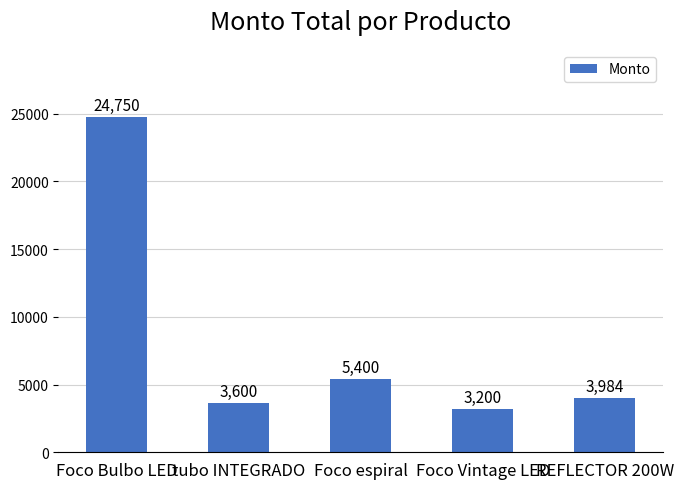

List the labels in order of value, largest first.

Foco Bulbo LED, Foco espiral, REFLECTOR 200W, tubo INTEGRADO, Foco Vintage LED